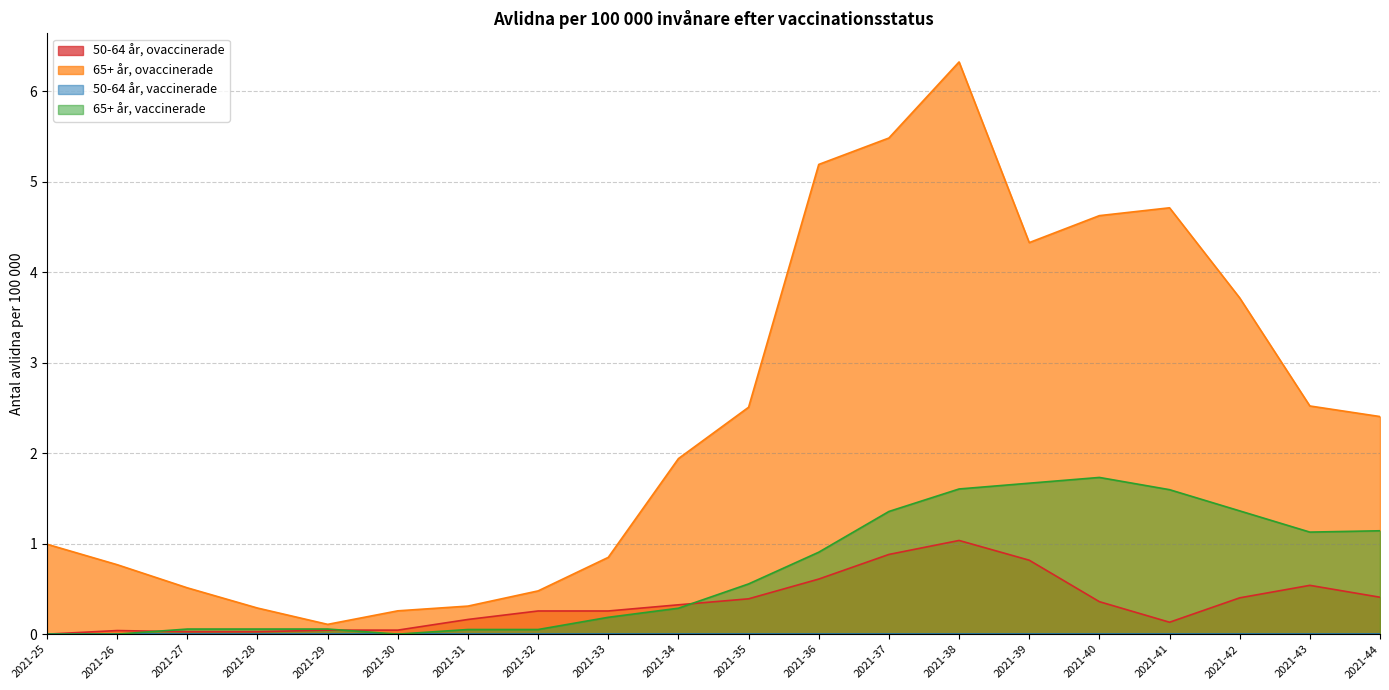

At which category does 65+ år, ovaccinerade reach its first local peak?

2021-38